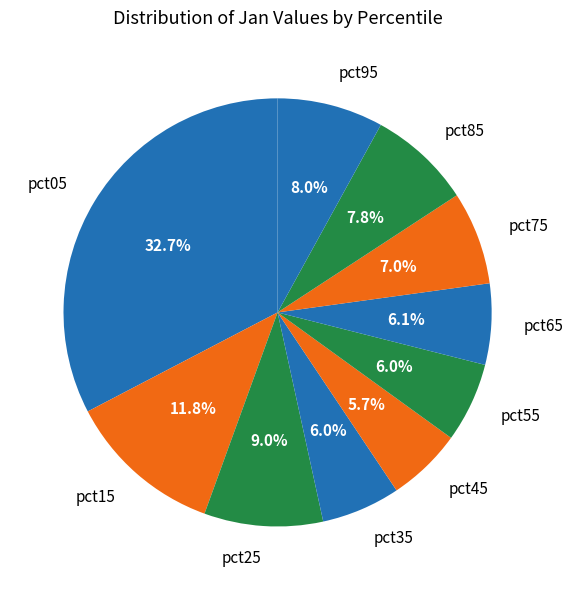

To the nearest percent, what percentage of the pie is pct65?

6%